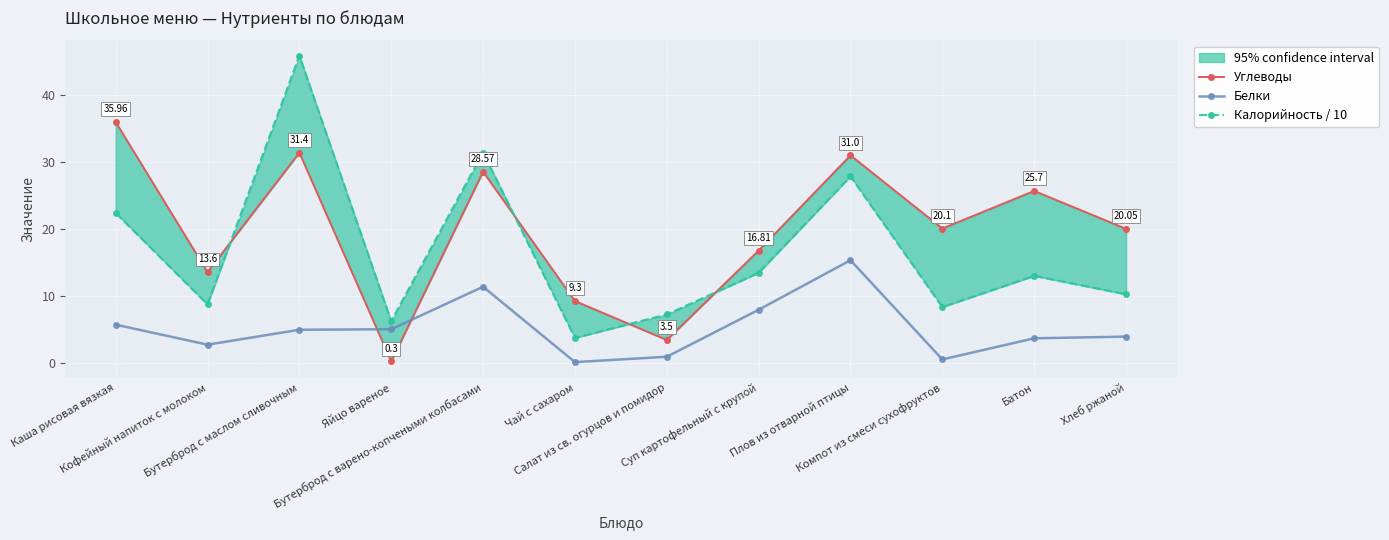

What is the difference between the maximum and minimum values in the Калорийность / 10 series?

42.0